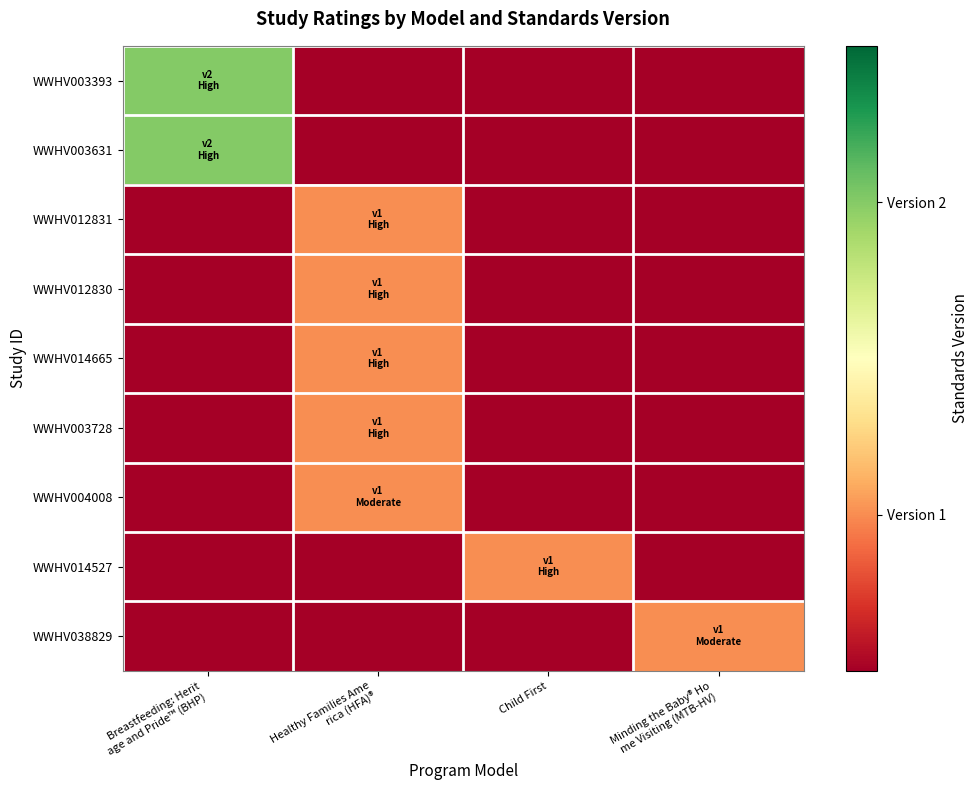

Reading left to right, list all the values displayed in this chart.

WWHV003393: Breastfeeding: Herit
age and Pride™ (BHP)=2	Healthy Families Ame
rica (HFA)®=0	Child First=0	Minding the Baby® Ho
me Visiting (MTB-HV)=0
WWHV003631: Breastfeeding: Herit
age and Pride™ (BHP)=2	Healthy Families Ame
rica (HFA)®=0	Child First=0	Minding the Baby® Ho
me Visiting (MTB-HV)=0
WWHV012831: Breastfeeding: Herit
age and Pride™ (BHP)=0	Healthy Families Ame
rica (HFA)®=1	Child First=0	Minding the Baby® Ho
me Visiting (MTB-HV)=0
WWHV012830: Breastfeeding: Herit
age and Pride™ (BHP)=0	Healthy Families Ame
rica (HFA)®=1	Child First=0	Minding the Baby® Ho
me Visiting (MTB-HV)=0
WWHV014665: Breastfeeding: Herit
age and Pride™ (BHP)=0	Healthy Families Ame
rica (HFA)®=1	Child First=0	Minding the Baby® Ho
me Visiting (MTB-HV)=0
WWHV003728: Breastfeeding: Herit
age and Pride™ (BHP)=0	Healthy Families Ame
rica (HFA)®=1	Child First=0	Minding the Baby® Ho
me Visiting (MTB-HV)=0
WWHV004008: Breastfeeding: Herit
age and Pride™ (BHP)=0	Healthy Families Ame
rica (HFA)®=1	Child First=0	Minding the Baby® Ho
me Visiting (MTB-HV)=0
WWHV014527: Breastfeeding: Herit
age and Pride™ (BHP)=0	Healthy Families Ame
rica (HFA)®=0	Child First=1	Minding the Baby® Ho
me Visiting (MTB-HV)=0
WWHV038829: Breastfeeding: Herit
age and Pride™ (BHP)=0	Healthy Families Ame
rica (HFA)®=0	Child First=0	Minding the Baby® Ho
me Visiting (MTB-HV)=1